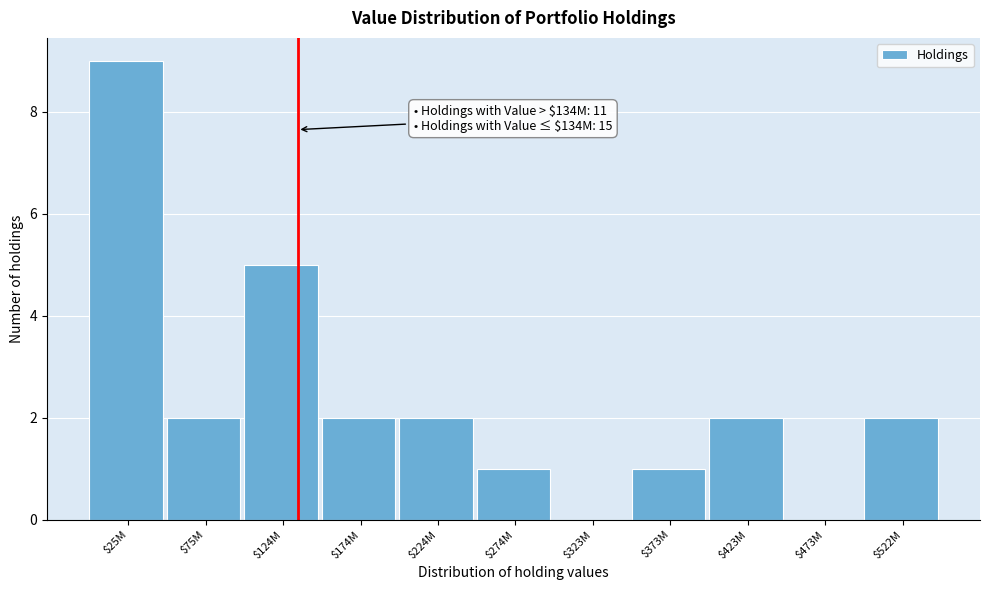

Which category has the highest value across all series?

$25M